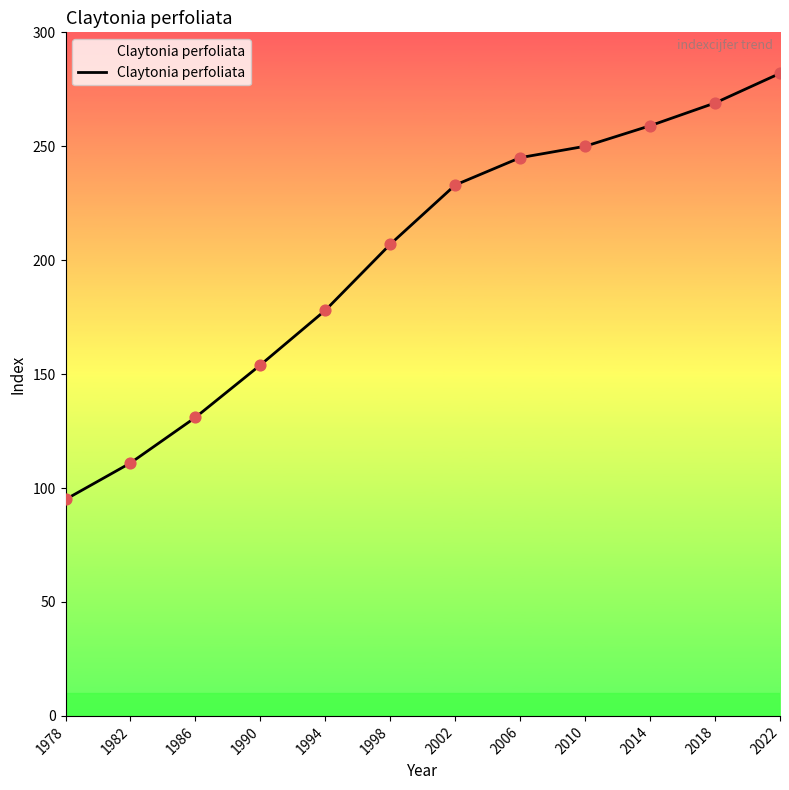

Which has a higher value, 1986 or 2014?

2014